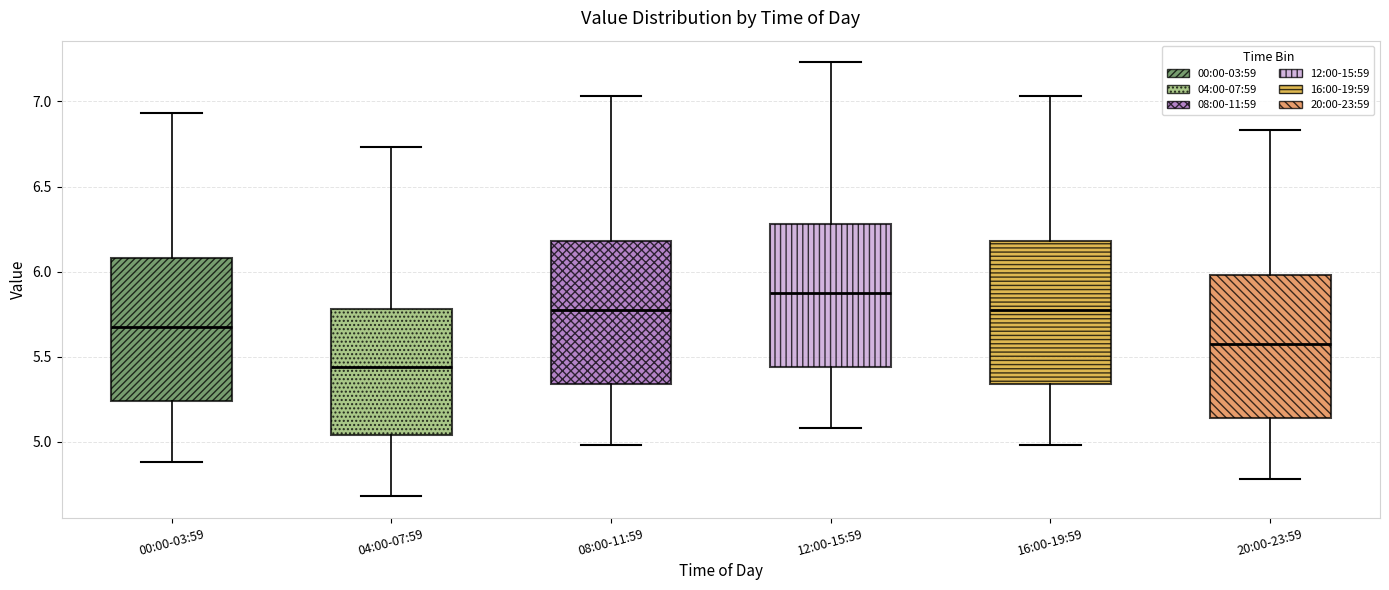

Which box's median line is the highest?

12:00-15:59